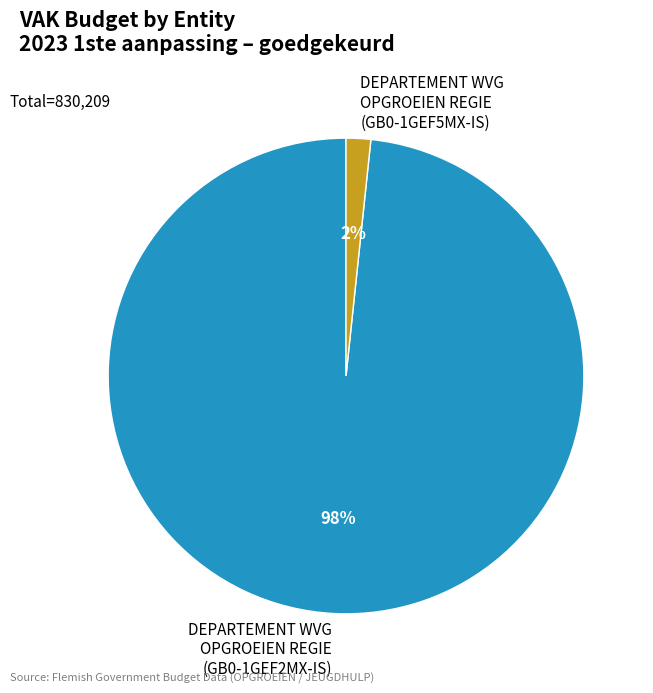

To the nearest percent, what is the average slice percentage?

50%